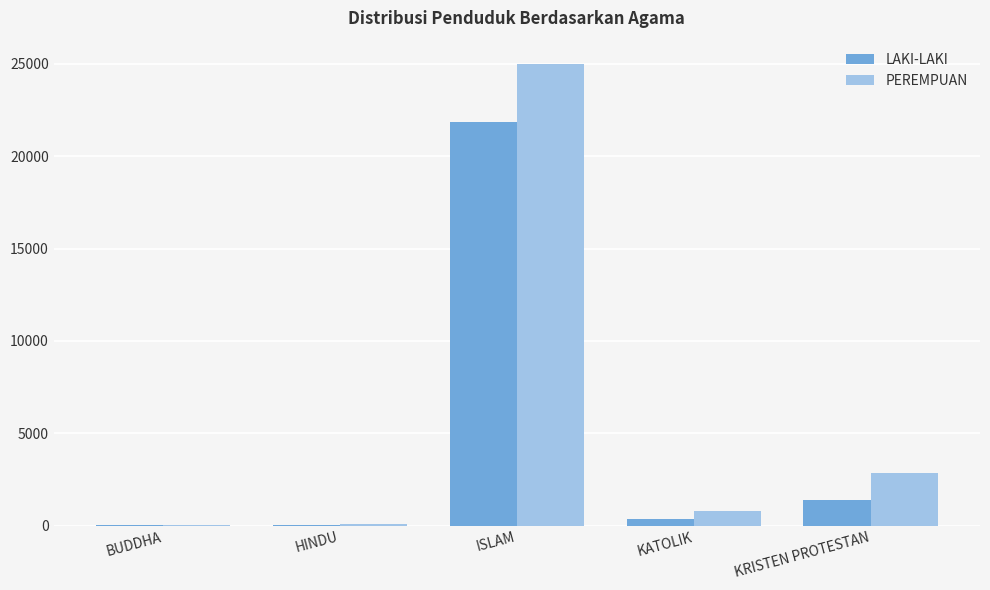

Which series has the largest total across all categories?

PEREMPUAN